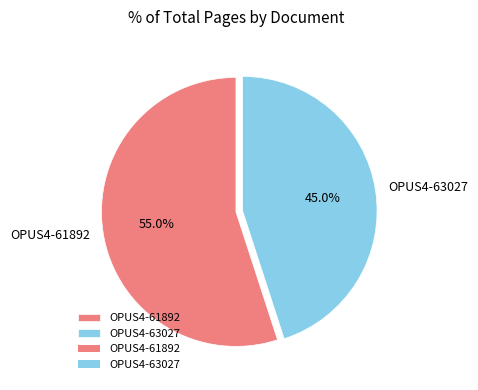

Is it true that OPUS4-61892 is 43% of the pie?

False